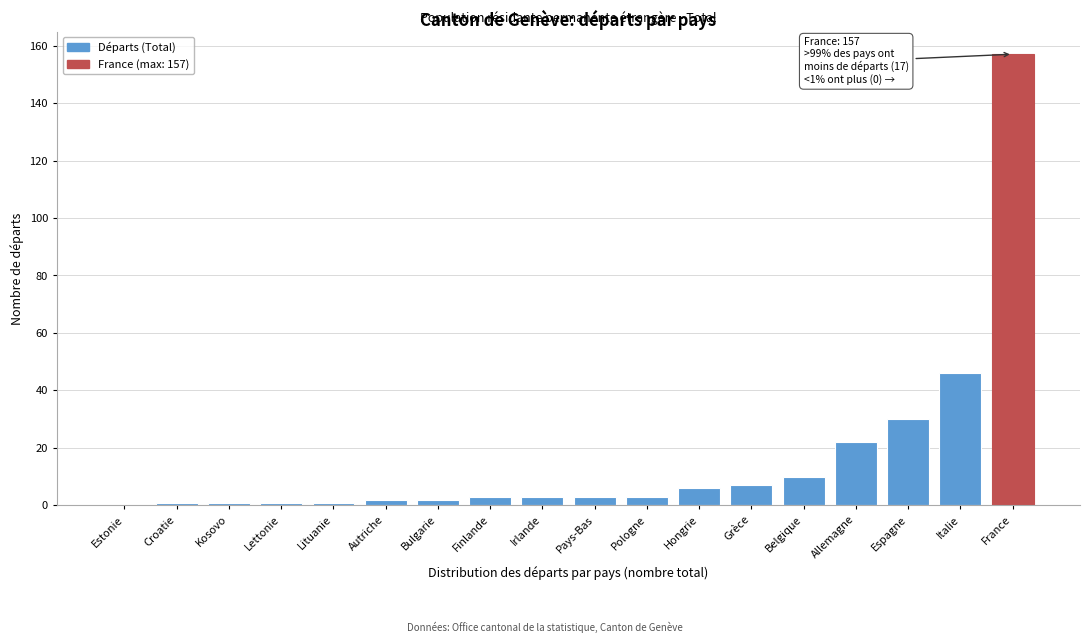

Reading left to right, extract all data points from this chart.

Estonie=0	Croatie=1	Kosovo=1	Lettonie=1	Lituanie=1	Autriche=2	Bulgarie=2	Finlande=3	Irlande=3	Pays-Bas=3	Pologne=3	Hongrie=6	Grèce=7	Belgique=10	Allemagne=22	Espagne=30	Italie=46	France=157